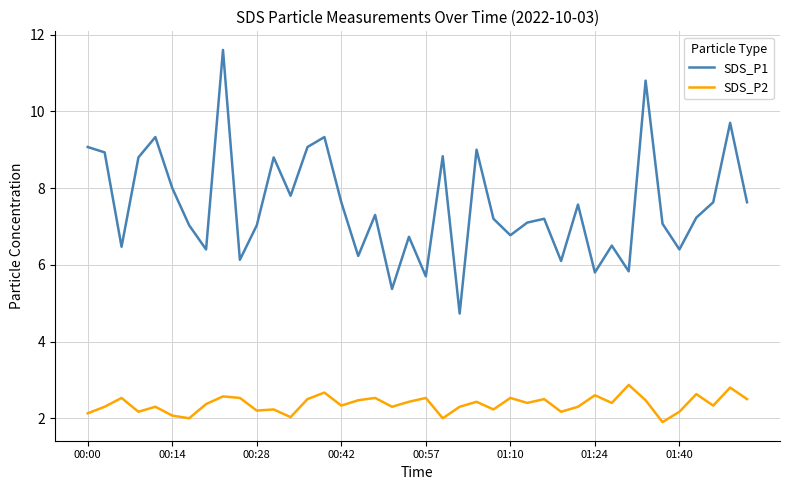

What is the difference between the maximum and minimum values in the SDS_P1 series?

6.9